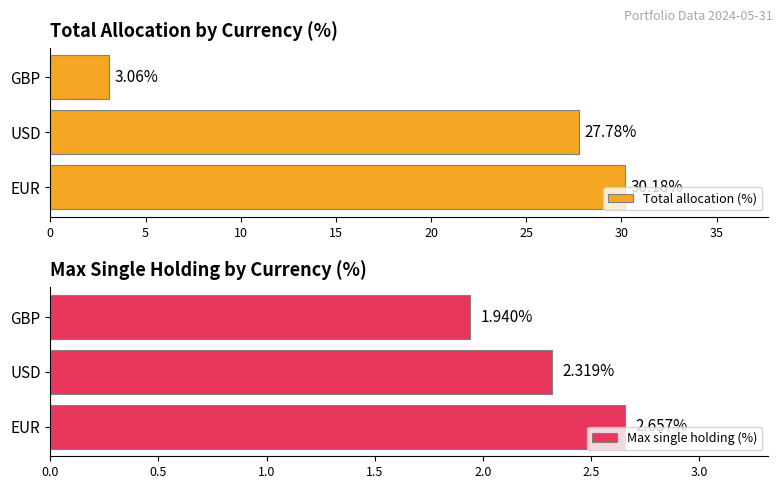

How many data points in Total allocation (%) are less than 27?

1